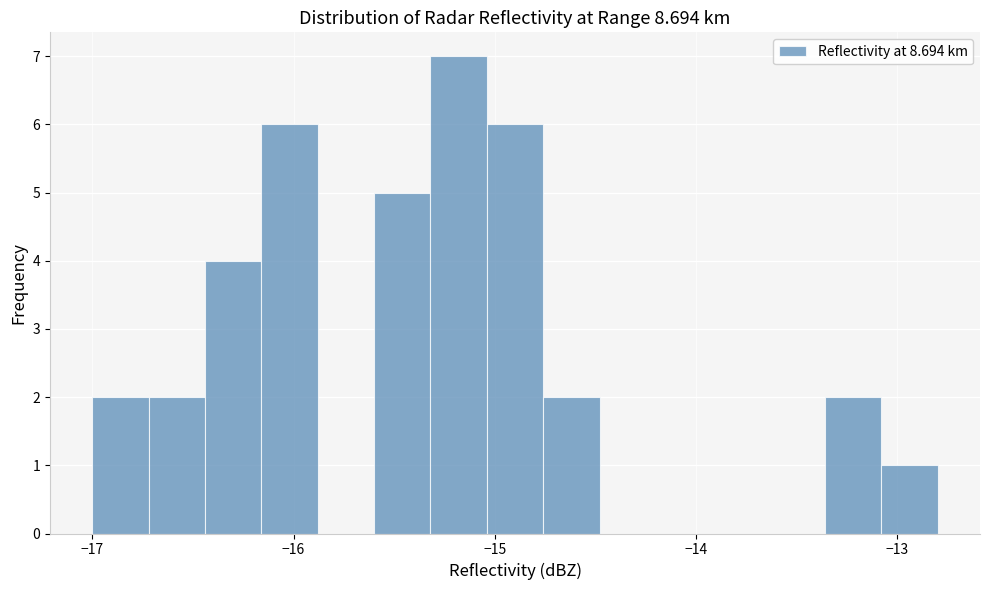

Around what value on the x-axis is the tallest bar? Give the approximate position of its centre, as read against the axis.

-15.2